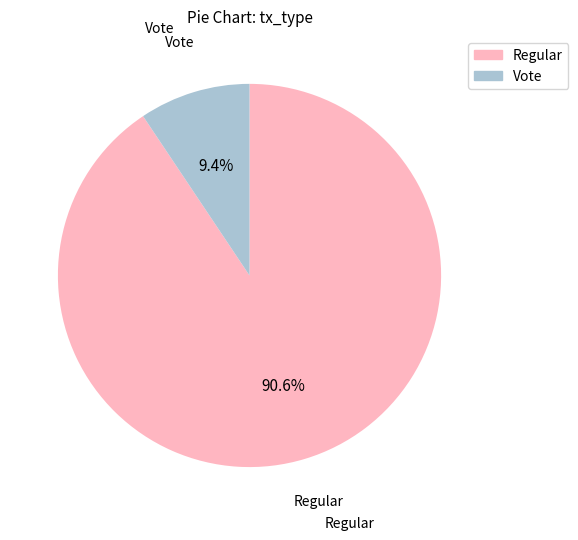

Does any single category account for the majority?

Yes